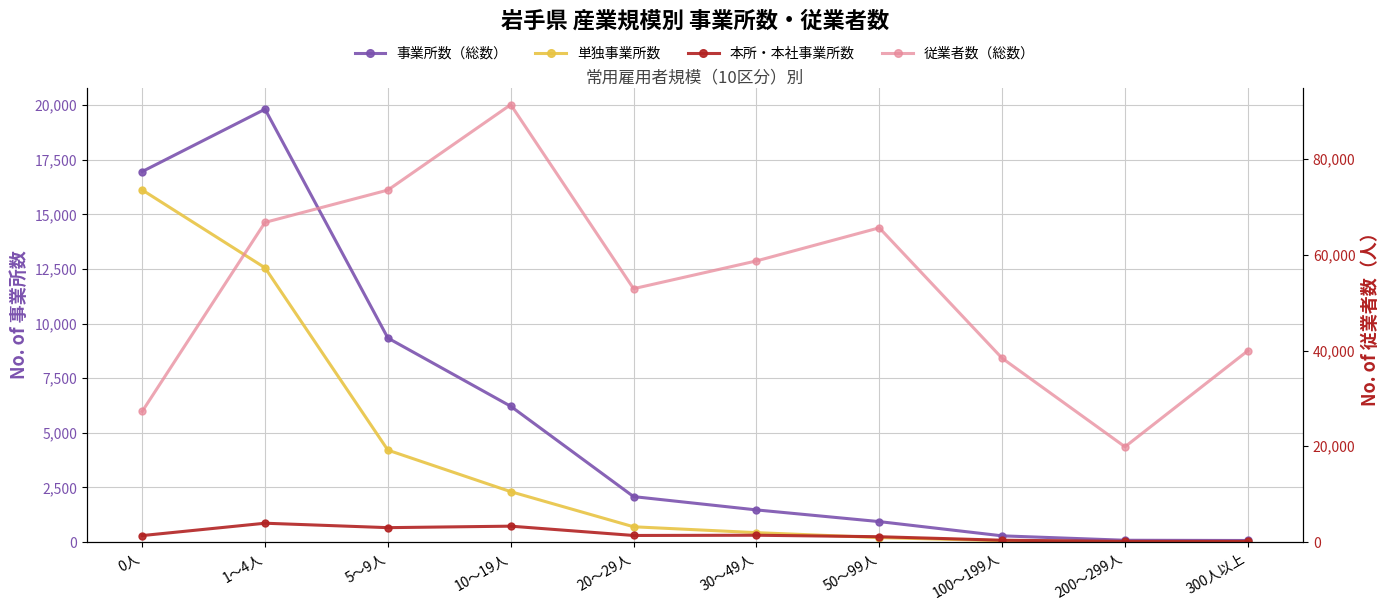

The value of 従業者数（総数） at 5～9人 is 73525. True or false?

True